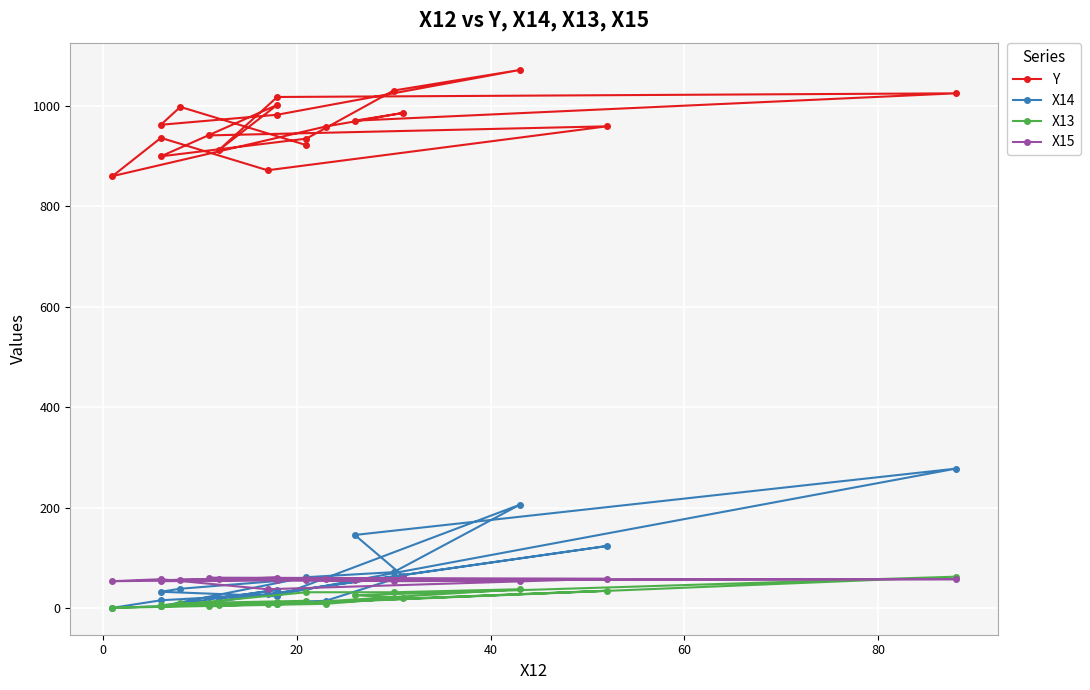

How many lines are shown in the chart?

4